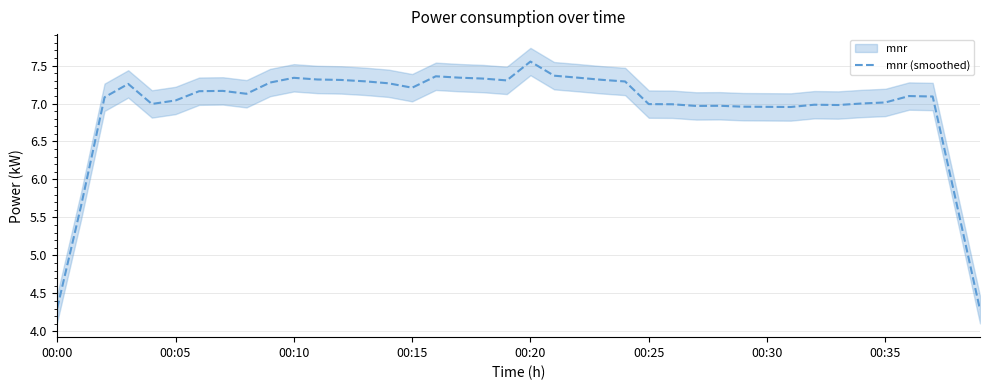

The value of mnr (smoothed) at 00:25 is 7.0. True or false?

True